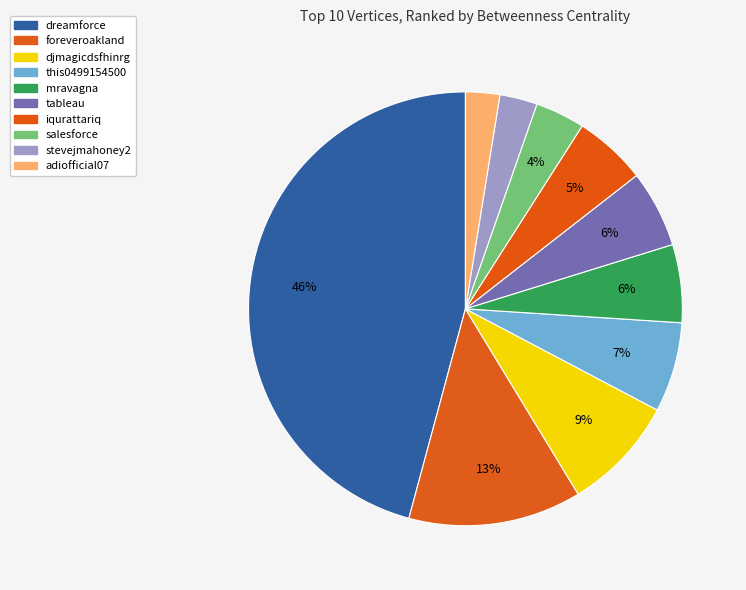

To the nearest percent, what portion does adiofficial07 represent?

3%